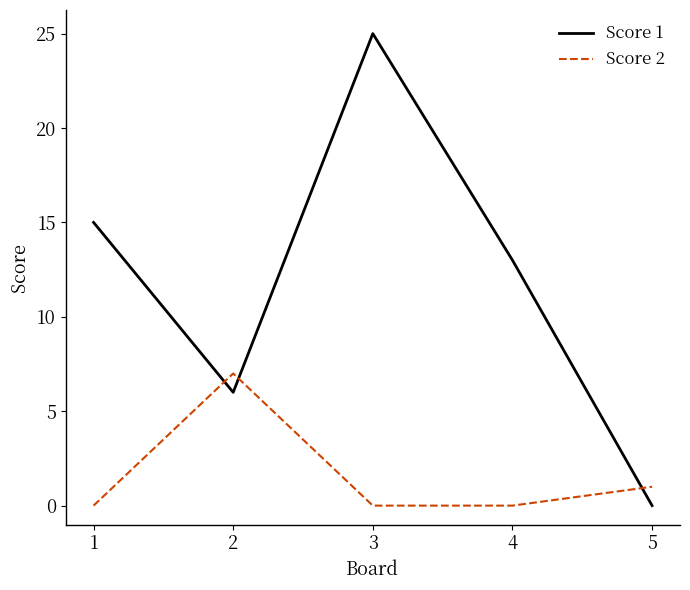

How many interior local valleys does the Score 1 series have?

1